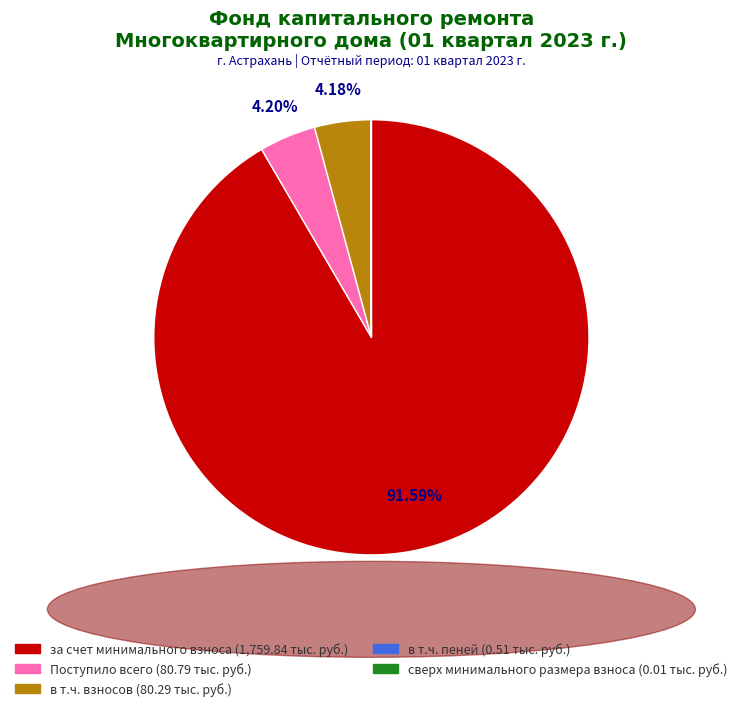

Is there any slice that represents more than half of the pie?

Yes